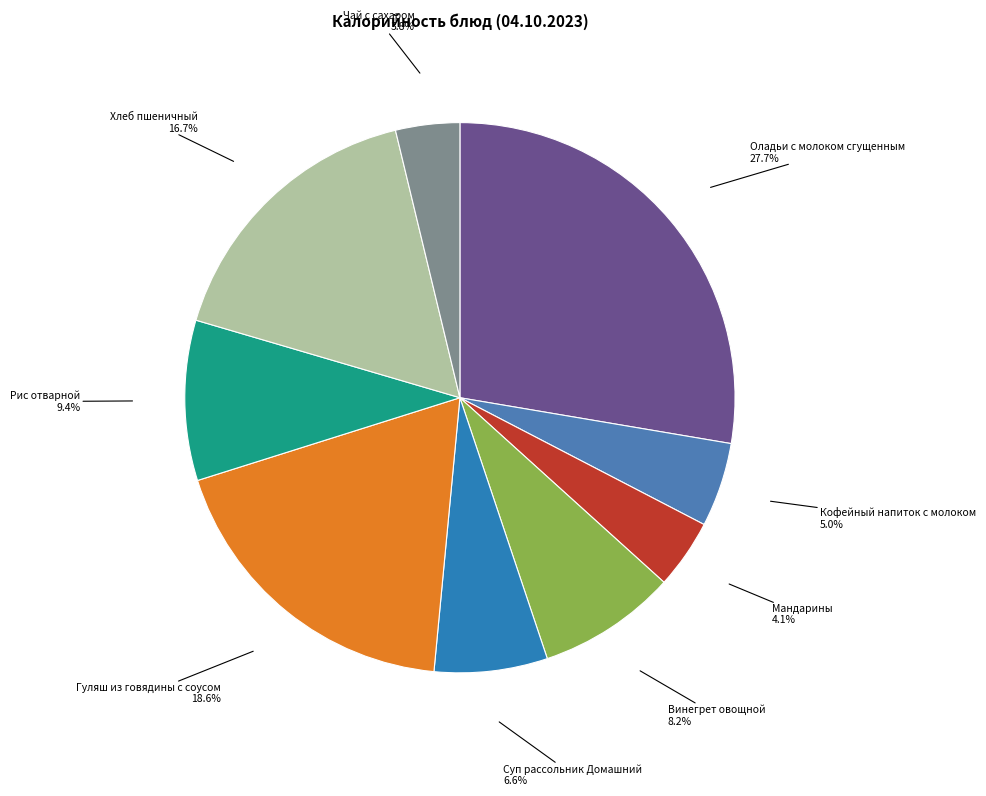

What percentage is the Винегрет овощной slice, to the nearest percent?

8%